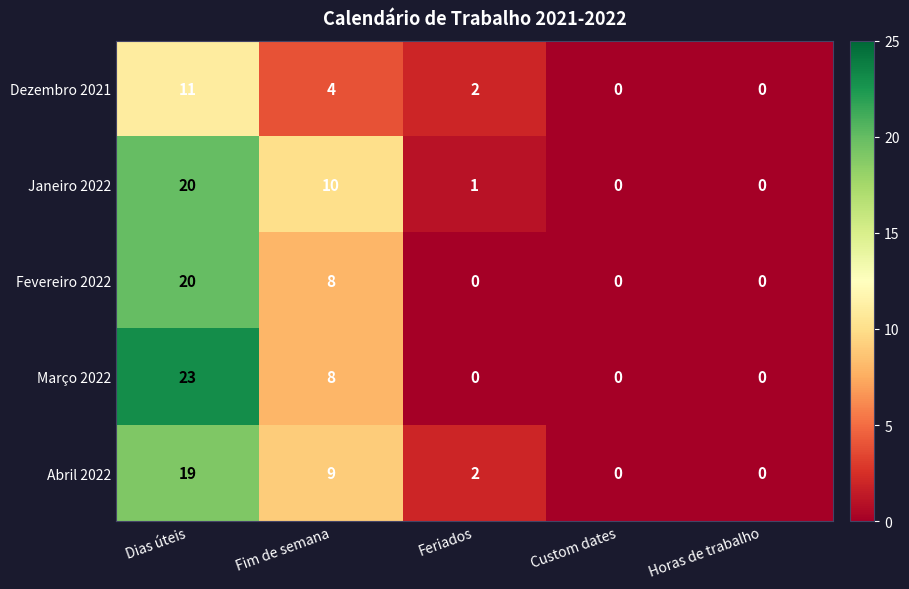

How many distinct data groups are displayed?

5